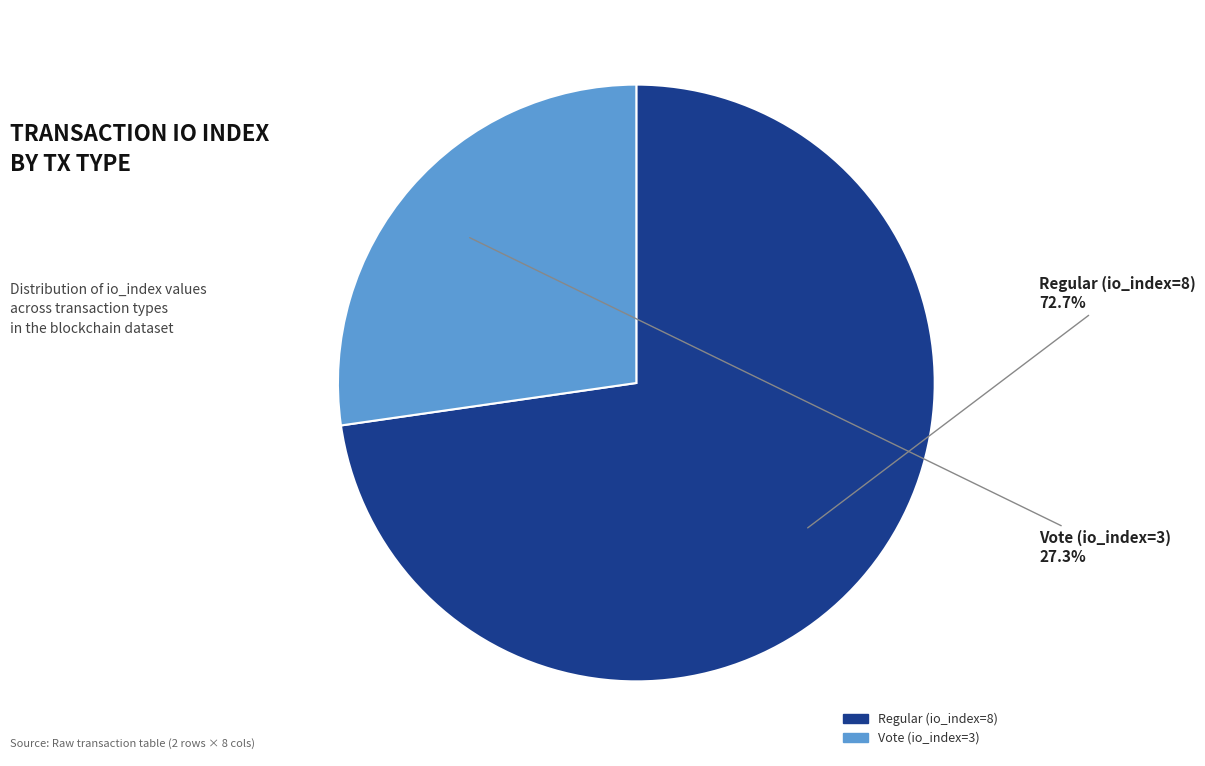

Is there any slice that represents more than half of the pie?

Yes